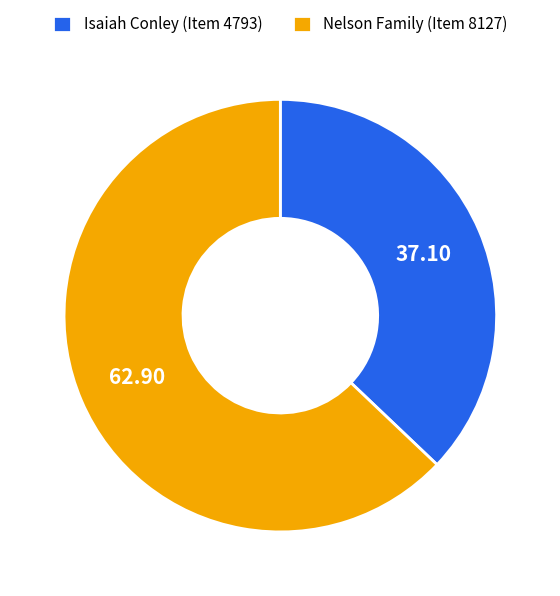

Is the sum of Nelson Family (Item 8127) and Isaiah Conley (Item 4793) greater than half?

Yes